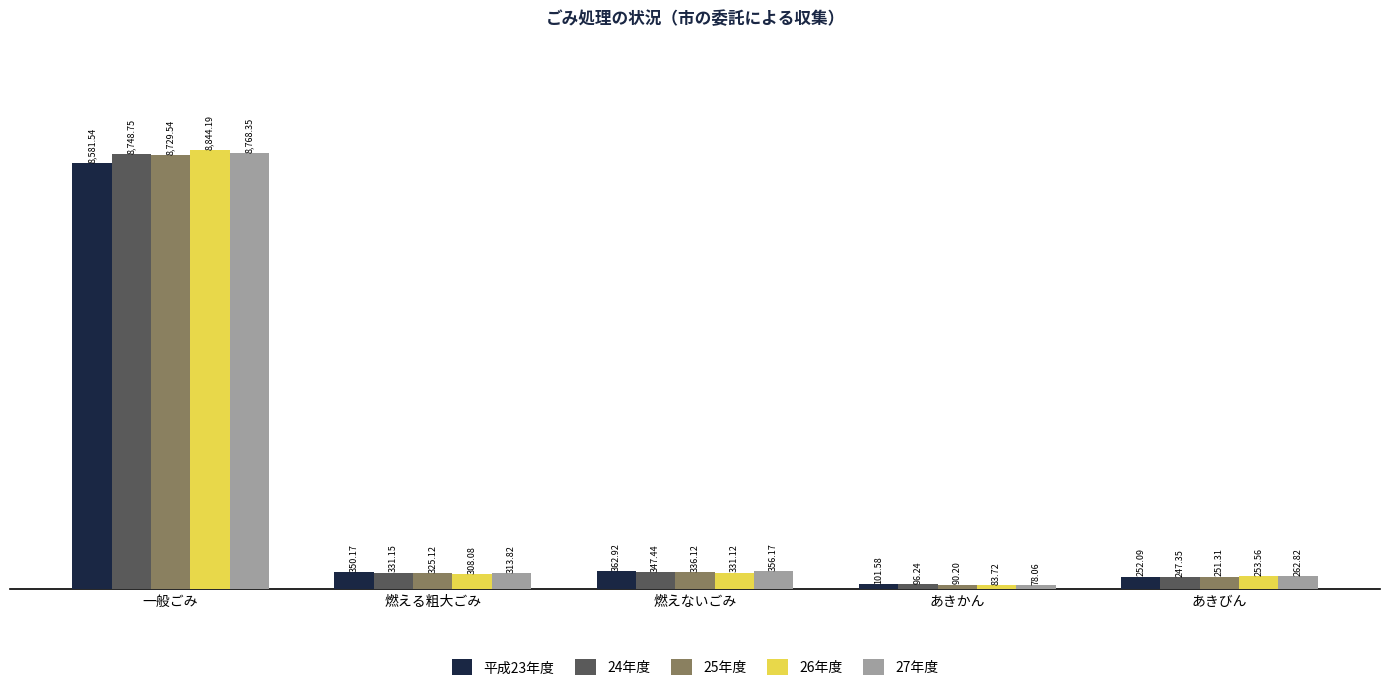

Which series changed the most between 一般ごみ and あきびん?

26年度